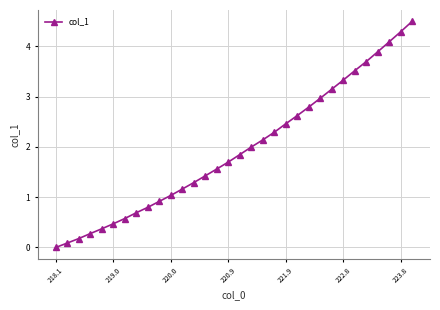

What is the greatest value displayed?

4.5